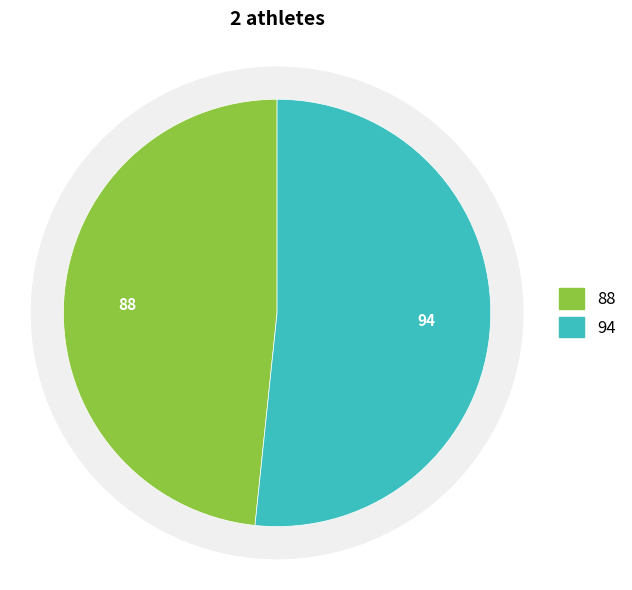

To the nearest percent, what is the difference between the largest and smallest slice percentages?

3%